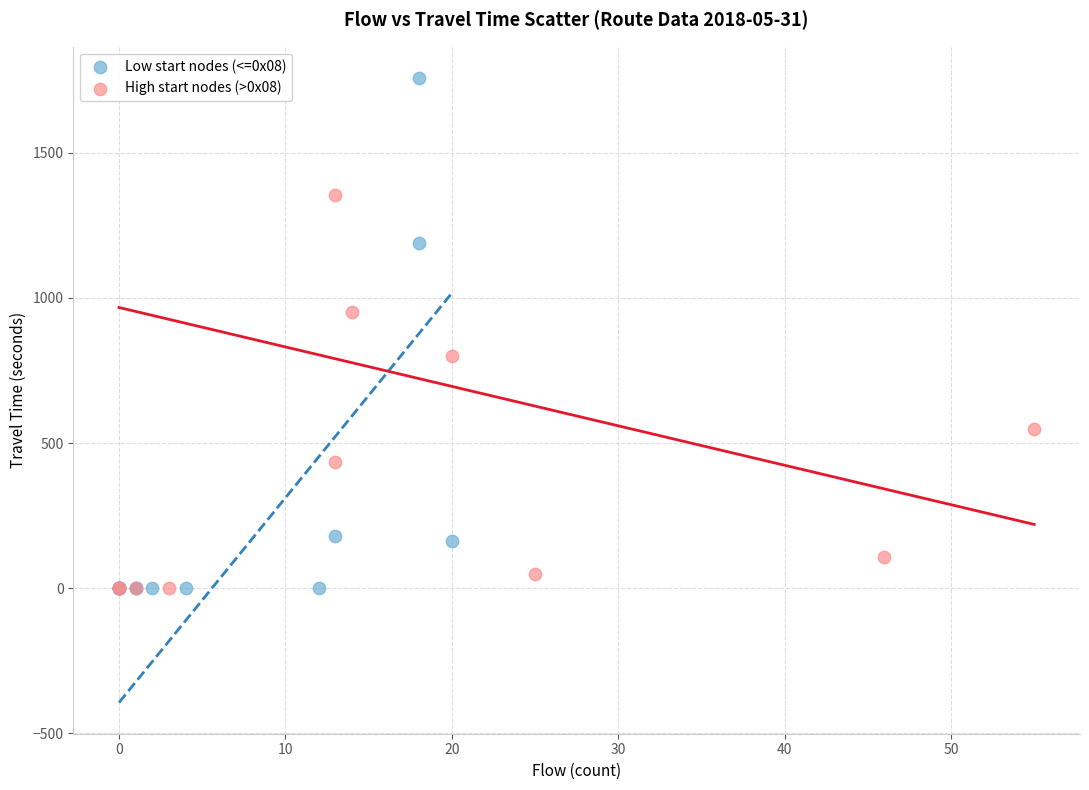

Which series has the largest Y range (max minus min)?

Low start nodes (<=0x08)